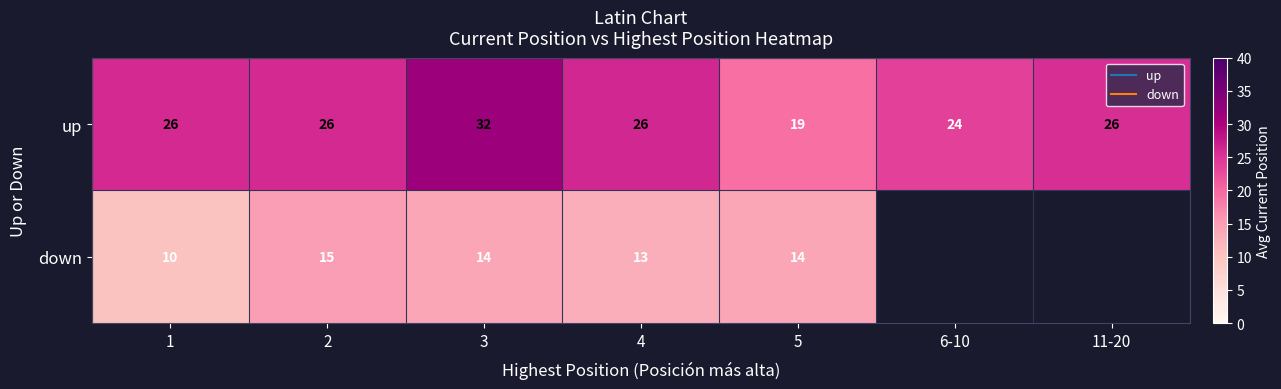

Where does the down series first go above 14?

2